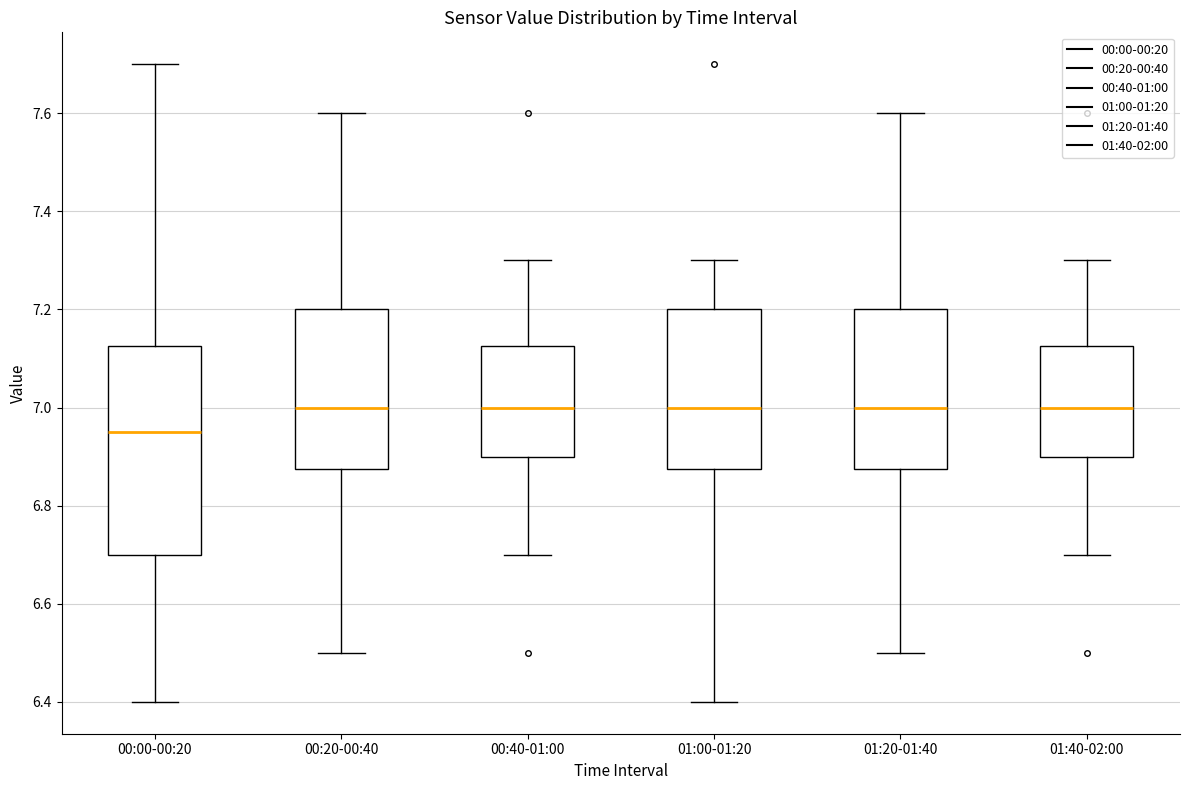

Reading left to right, transcribe this box plot: for each box, give where its median line is, the range the box spans, and where its two whiskers end, as read against the y-axis. The values are not printed on the chart, so give them approximately, as read against the axis.

00:00-00:20: median 6.96, box 6.70 to 7.12, whiskers 6.40 to 7.70
00:20-00:40: median 7.00, box 6.88 to 7.20, whiskers 6.50 to 7.60
00:40-01:00: median 7.00, box 6.90 to 7.12, whiskers 6.70 to 7.30
01:00-01:20: median 7.00, box 6.88 to 7.20, whiskers 6.40 to 7.30
01:20-01:40: median 7.00, box 6.88 to 7.20, whiskers 6.50 to 7.60
01:40-02:00: median 7.00, box 6.90 to 7.12, whiskers 6.70 to 7.30